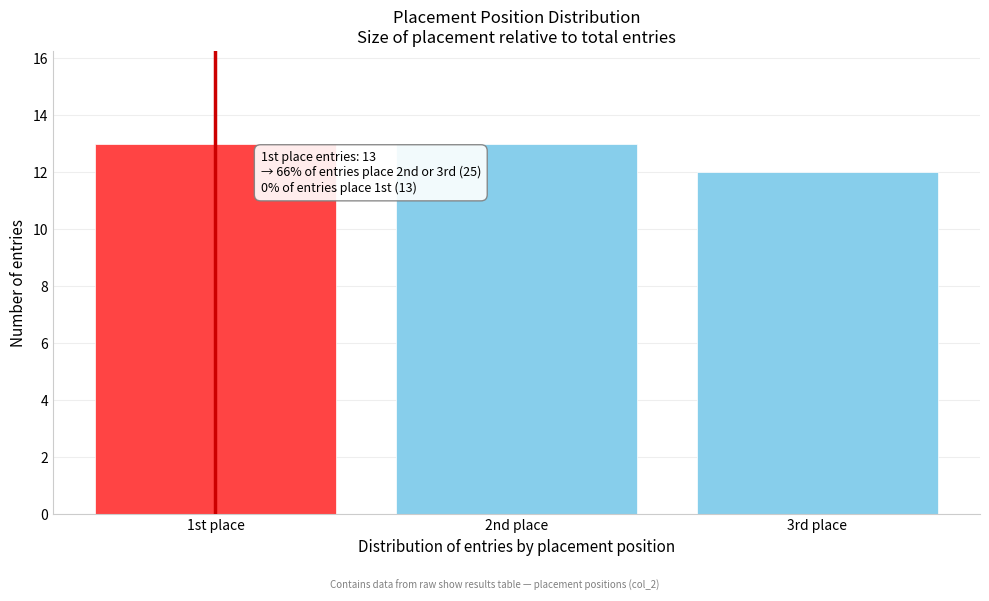

Reading left to right, transcribe all the data shown in this chart.

13	13	12